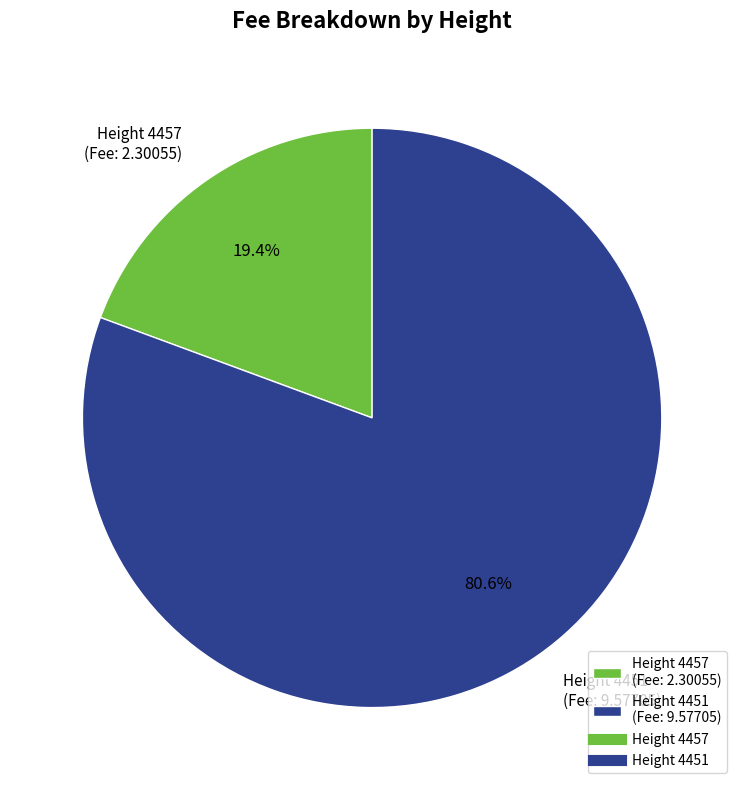

To the nearest percent, what is the difference between the largest and smallest slice percentages?

61%